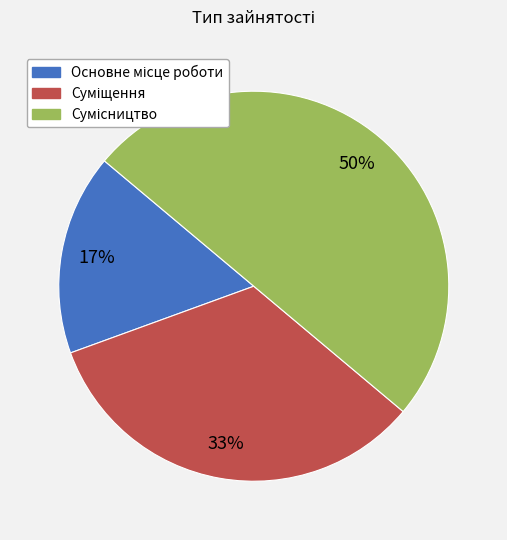

To the nearest percent, what is the difference between the largest and smallest slice percentages?

33%